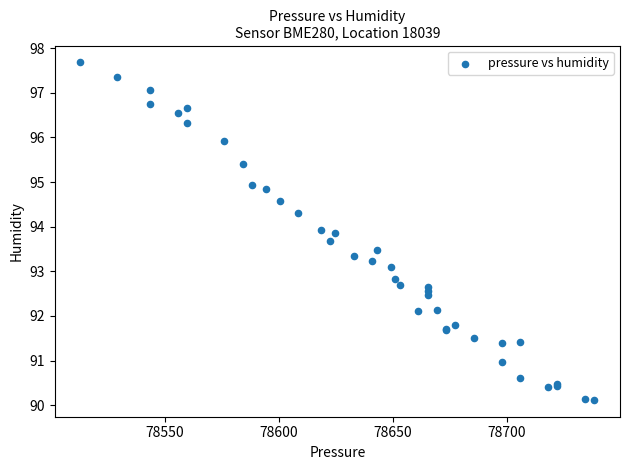

What Y value in the scatter plot is closest to 93?

93.1